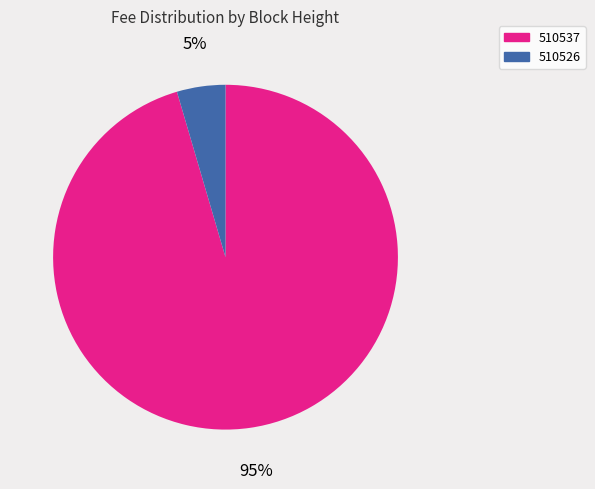

How many segments does this pie chart have?

2